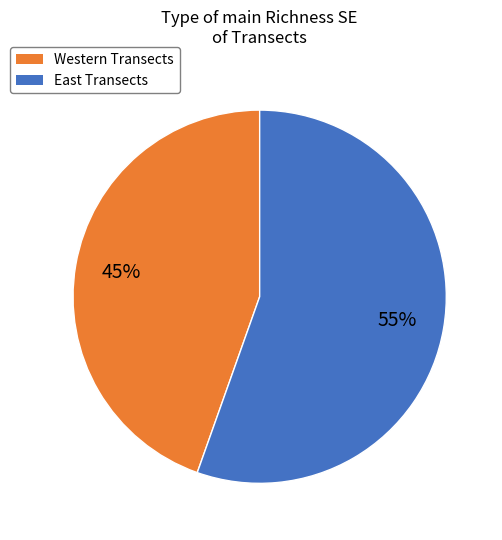

Combined, do Western Transects and East Transects account for over 50%?

Yes